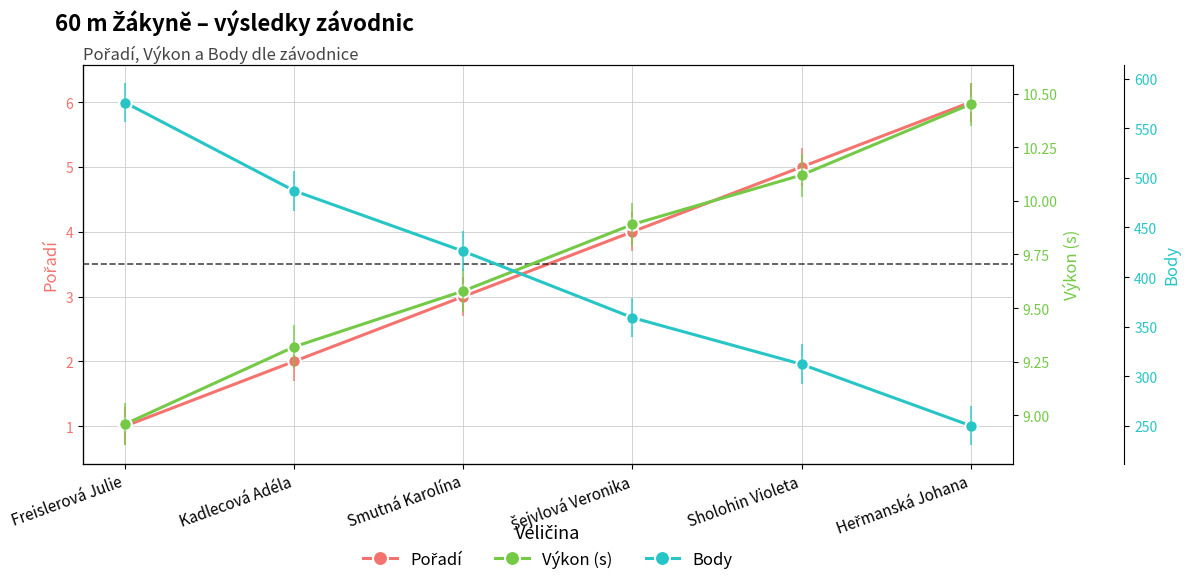

True or false: Body and Výkon (s) intersect in this chart.

False